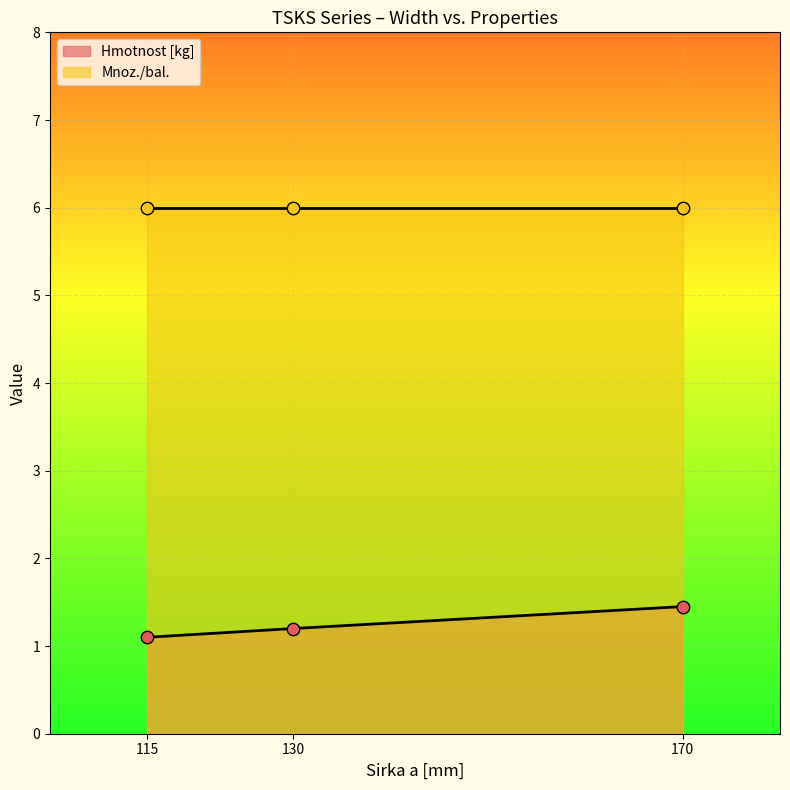

What is the change in value from 130 to 170?

+0.2